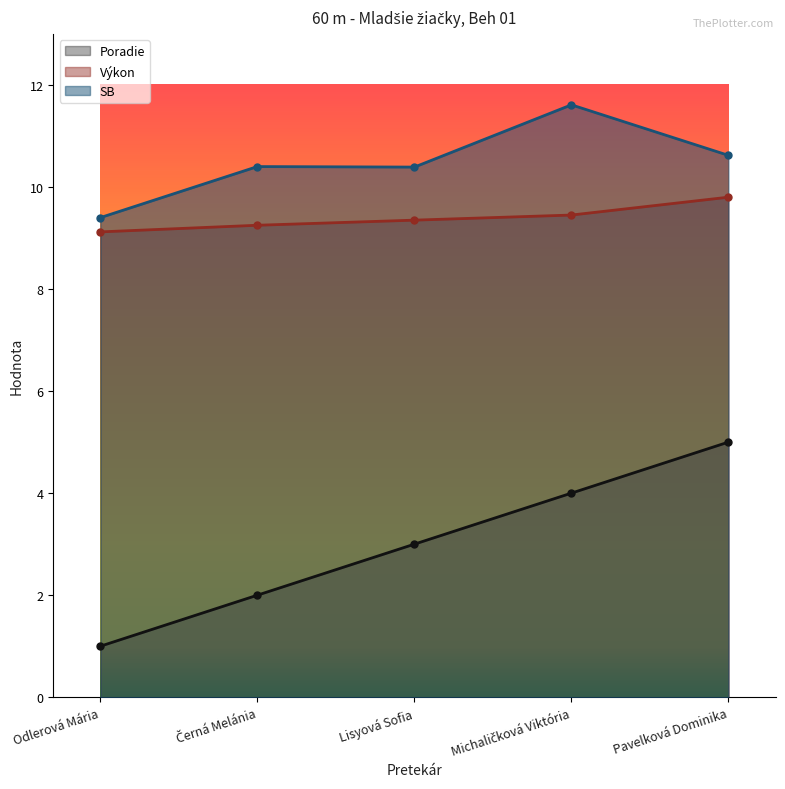

Reading left to right, list all the values displayed in this chart.

Poradie: 1.0	2.0	3.0	4.0	5.0
Výkon: 9.1	9.2	9.3	9.4	9.8
SB: 9.4	10.4	10.4	11.6	10.6